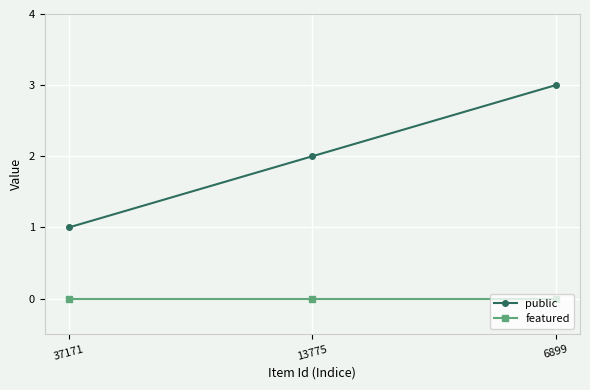

Reading left to right, what are all the values shown in this chart?

public: 37171=1	13775=2	6899=3
featured: 37171=0	13775=0	6899=0